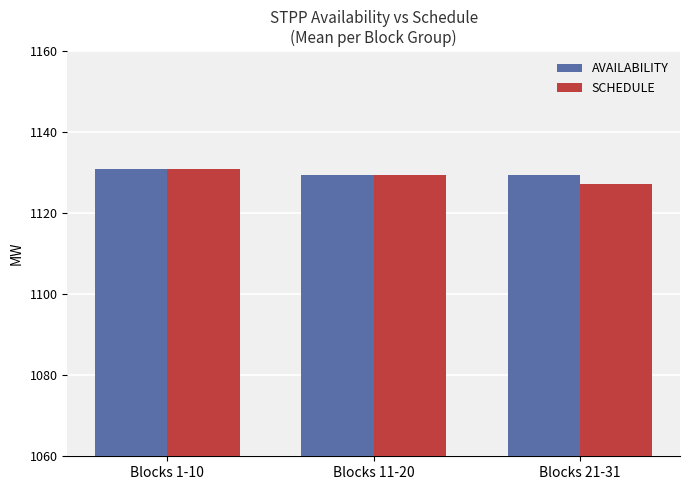

Read the AVAILABILITY value at Blocks 21-31.

1129.5